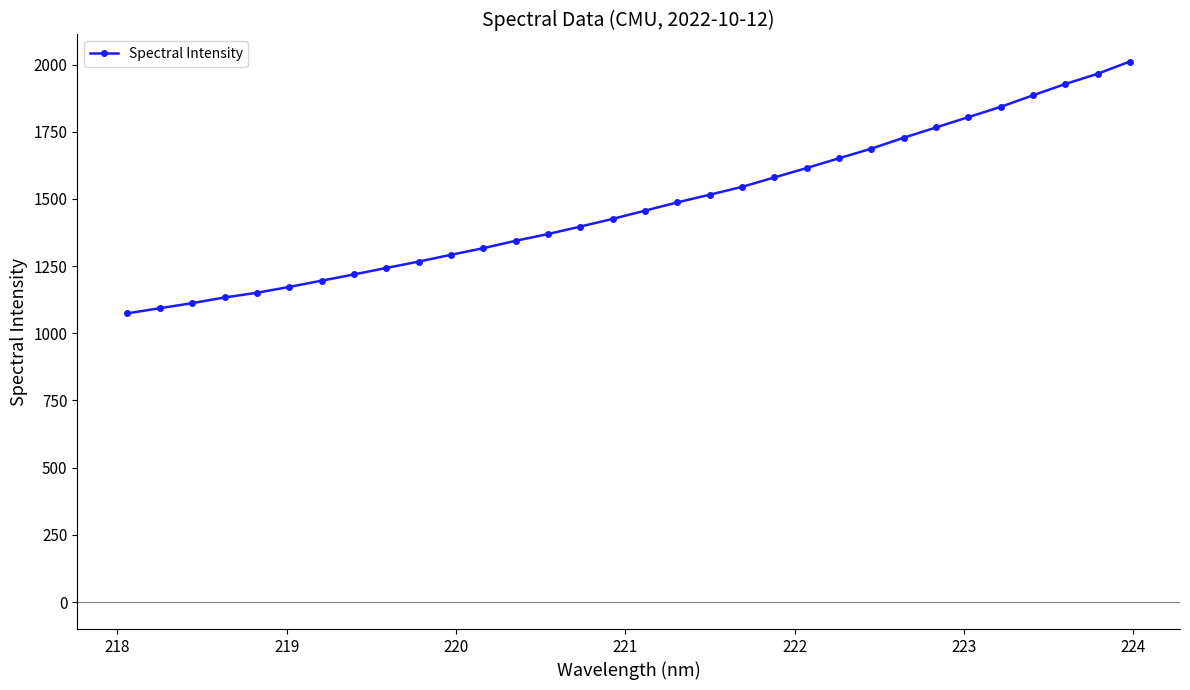

What is the sum of all values?

47277.1